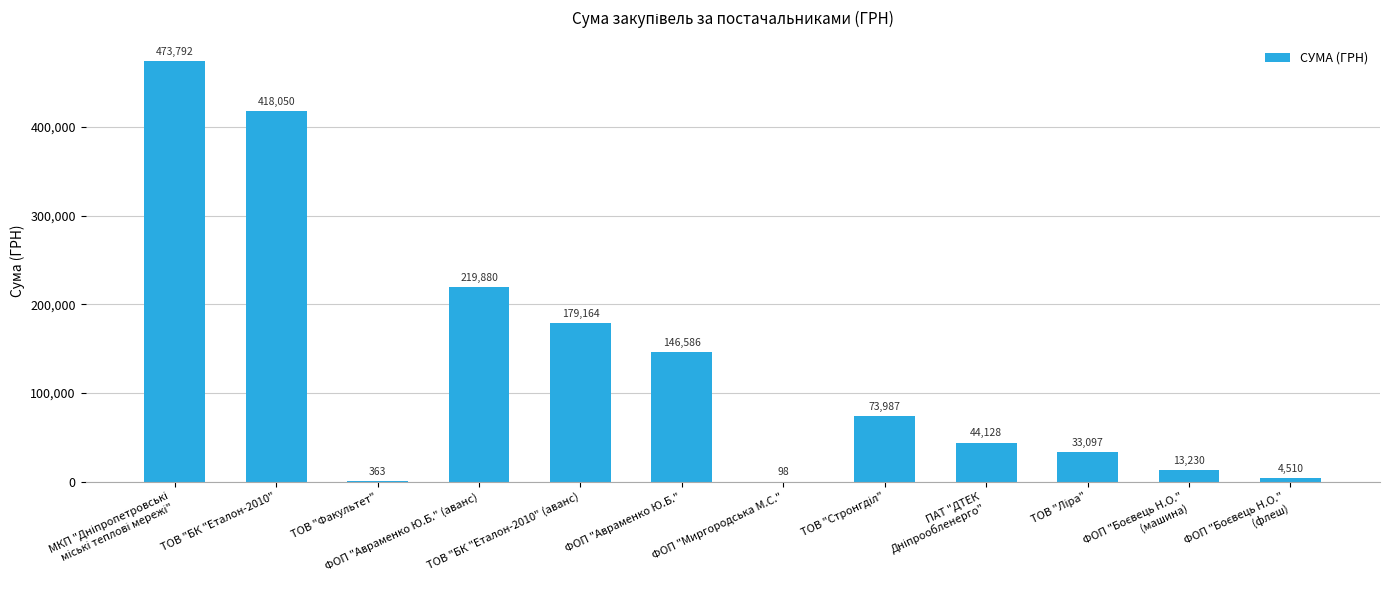

What is the maximum value shown in the chart?

473791.9